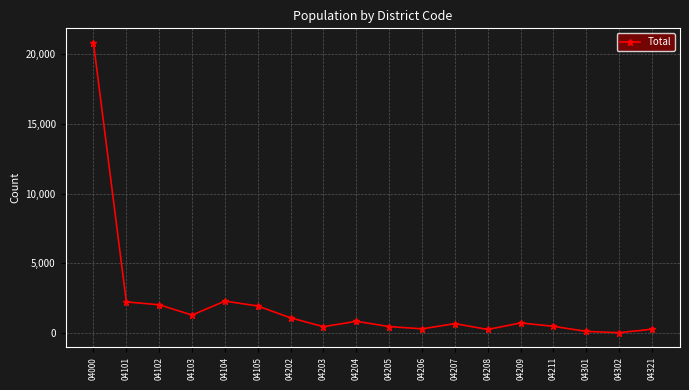

What is the change in value from 04000 to 04104?

-18556